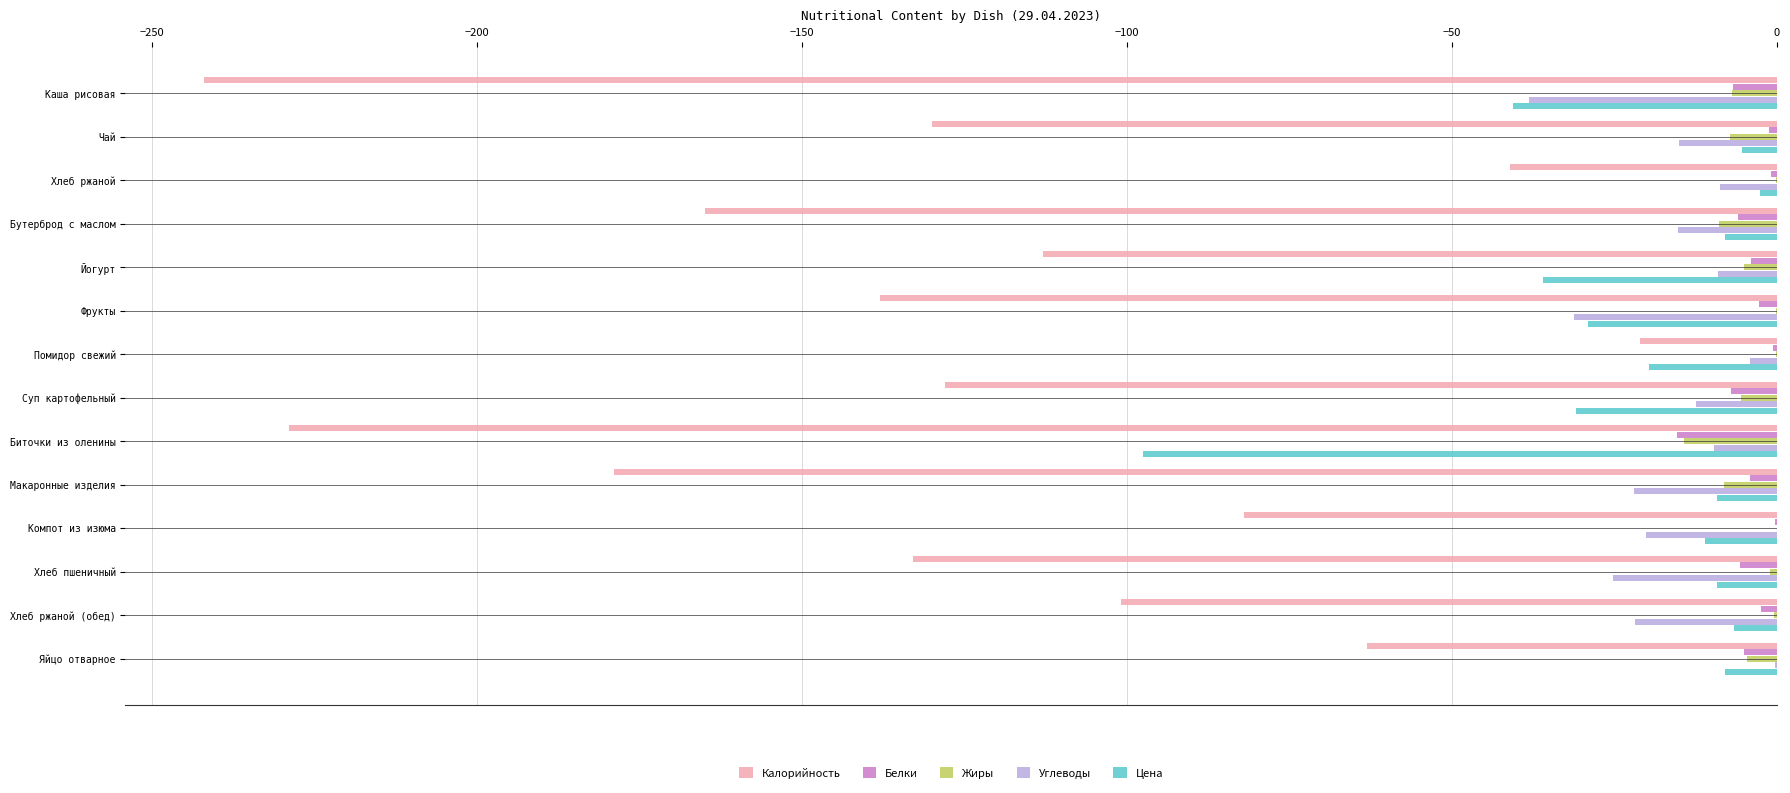

Which series changed the most between Хлеб ржаной and Бутерброд с маслом?

Калорийность